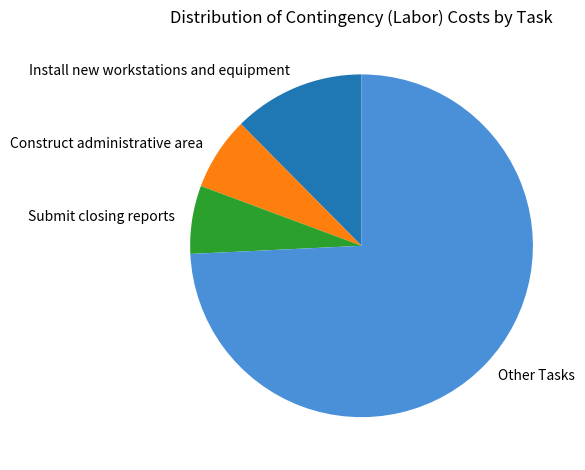

What is the largest slice in the pie chart?

Other Tasks